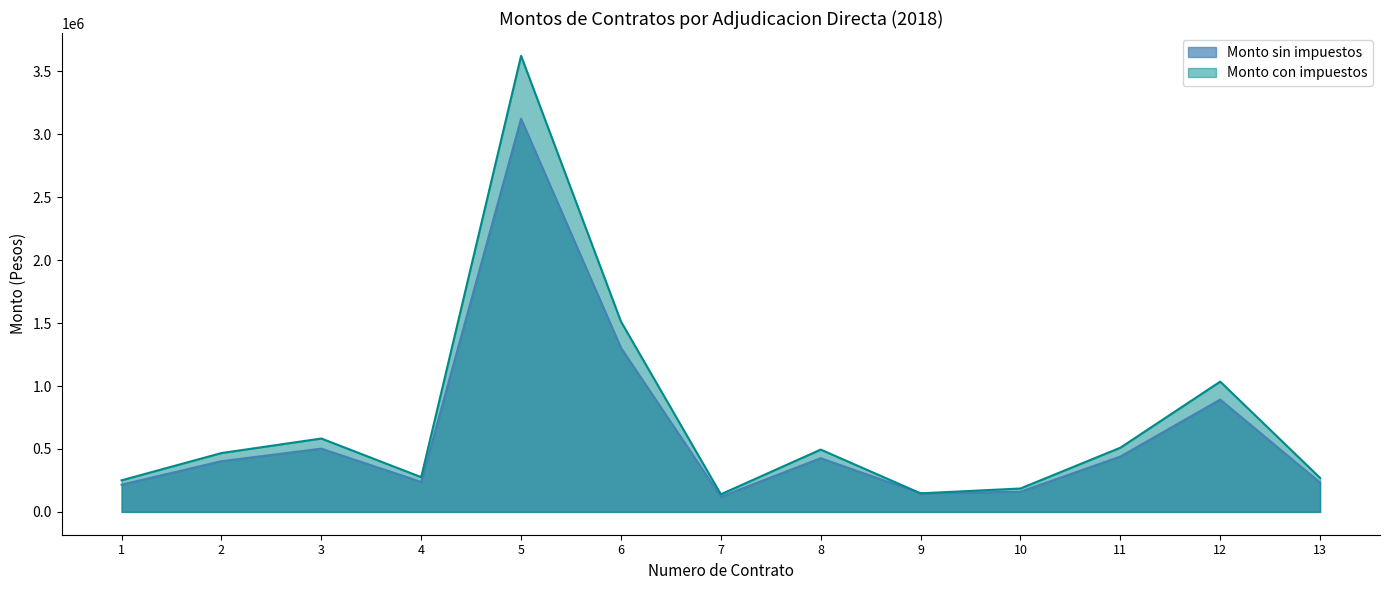

Reading left to right, extract all data points from this chart.

Monto sin impuestos: 216307.9	403100.0	502586.2	238000.0	3122844.8	1303629.3	120689.7	426724.1	147713.0	160370.2	439655.2	892241.4	232758.6
Monto con impuestos: 250917.2	467596.0	583000.0	276080.0	3622500.0	1512210.0	140000.0	495000.0	147713.0	186029.4	510000.0	1035000.0	270000.0